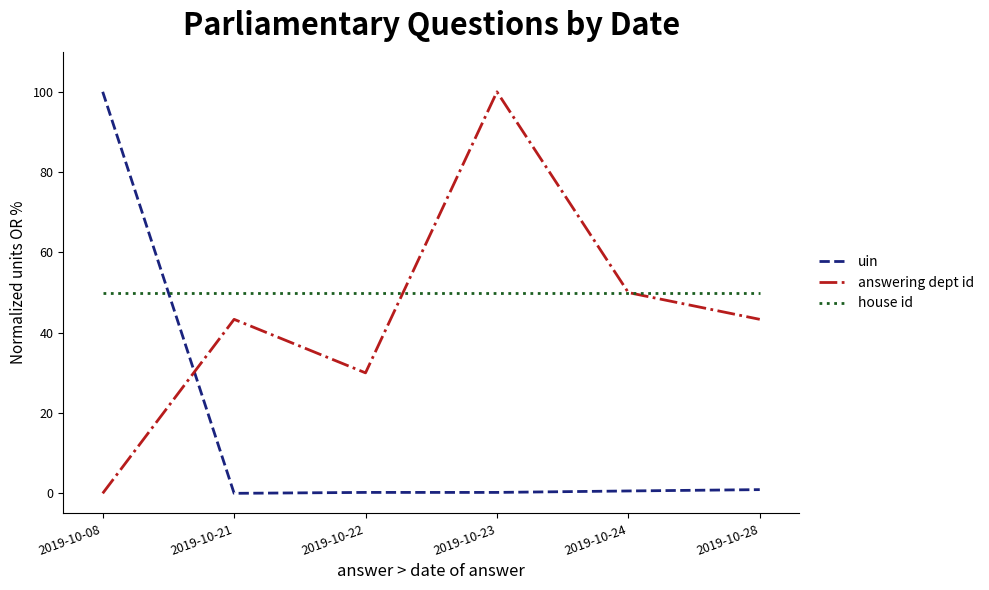

Is the value of house id at 2019-10-08 greater than the value of uin at 2019-10-08?

No